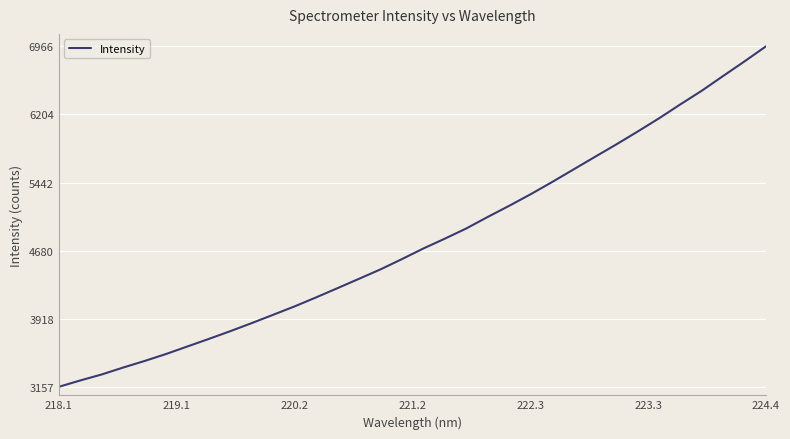

What is the minimum value shown in the chart?

3157.2